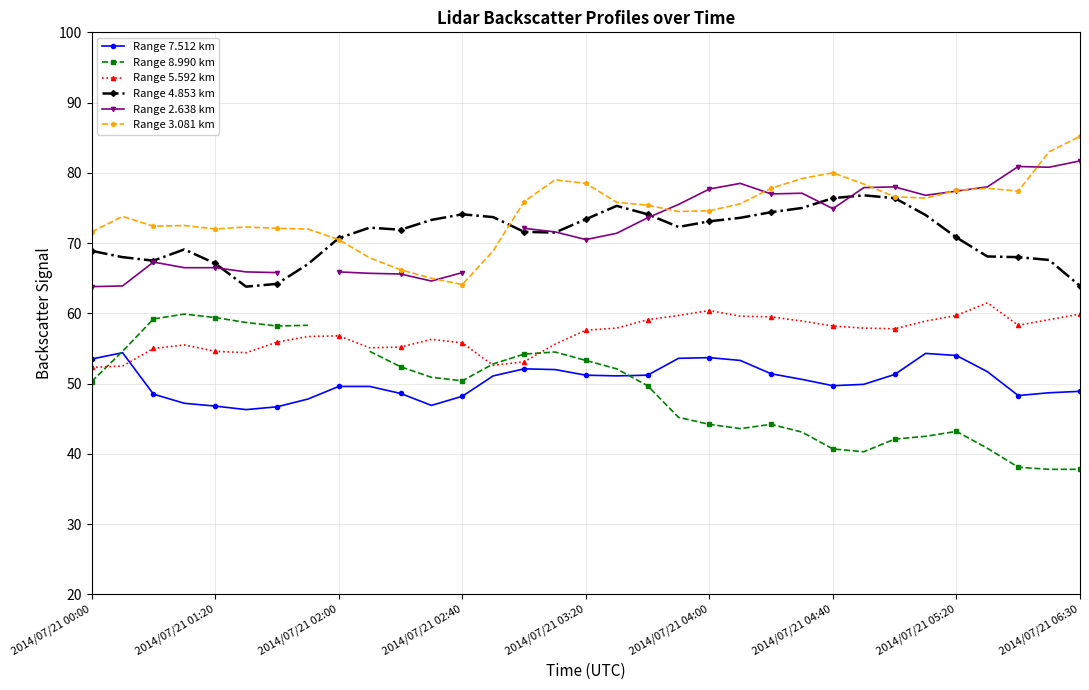

True or false: Range 3.081 km has a value of 42.2 at 2014/07/21 05:20.

False